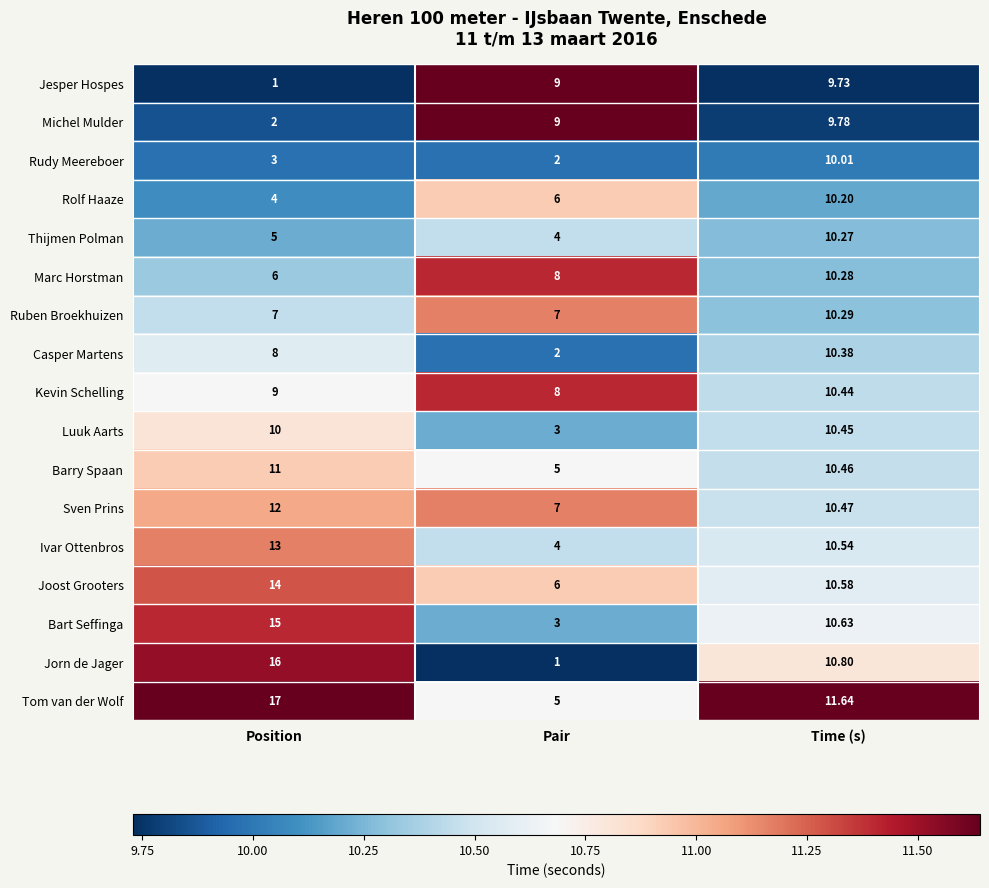

At which category is the sum across all series the highest?

Time (s)